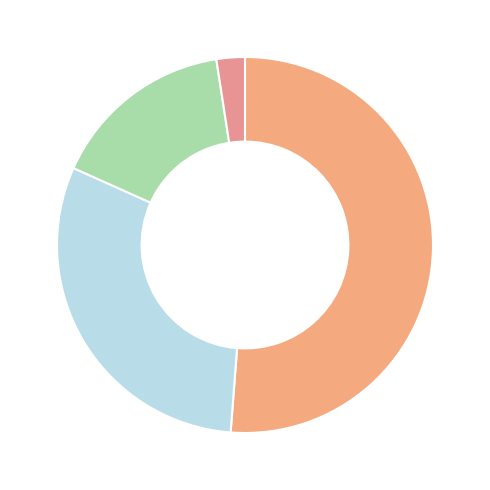

Count the number of slices in the pie.

4